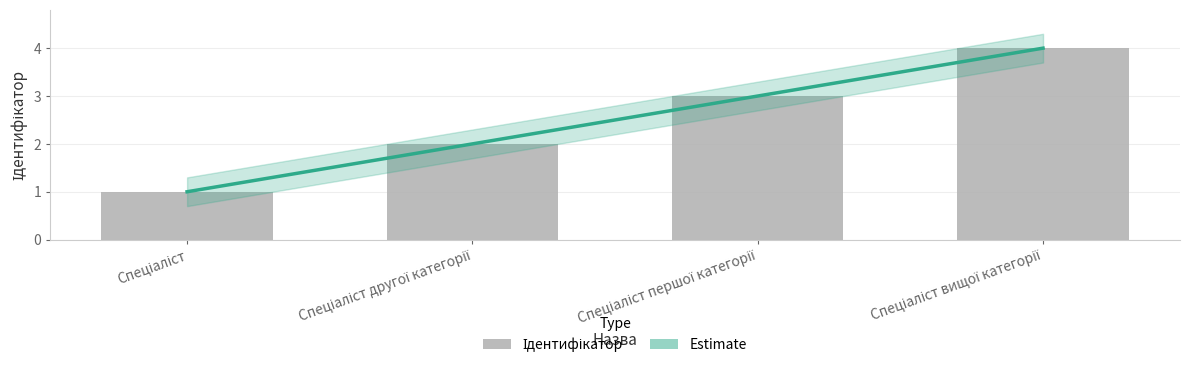

Rank the categories by value from lowest to highest.

Спеціаліст, Спеціаліст другої категорії, Спеціаліст першої категорії, Спеціаліст вищої категорії